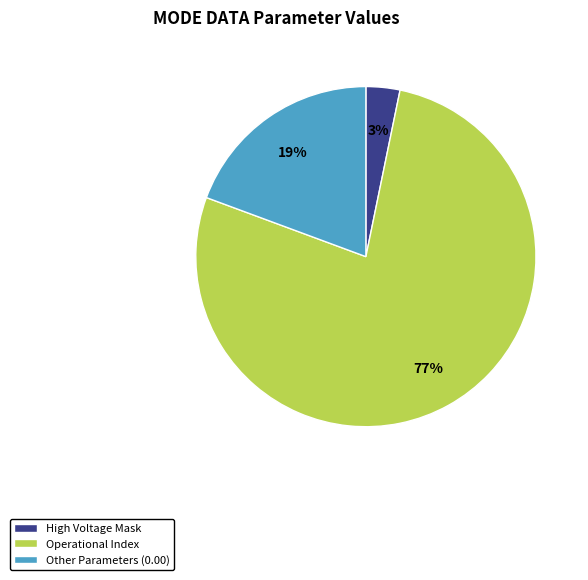

How many slices are in this pie chart?

3